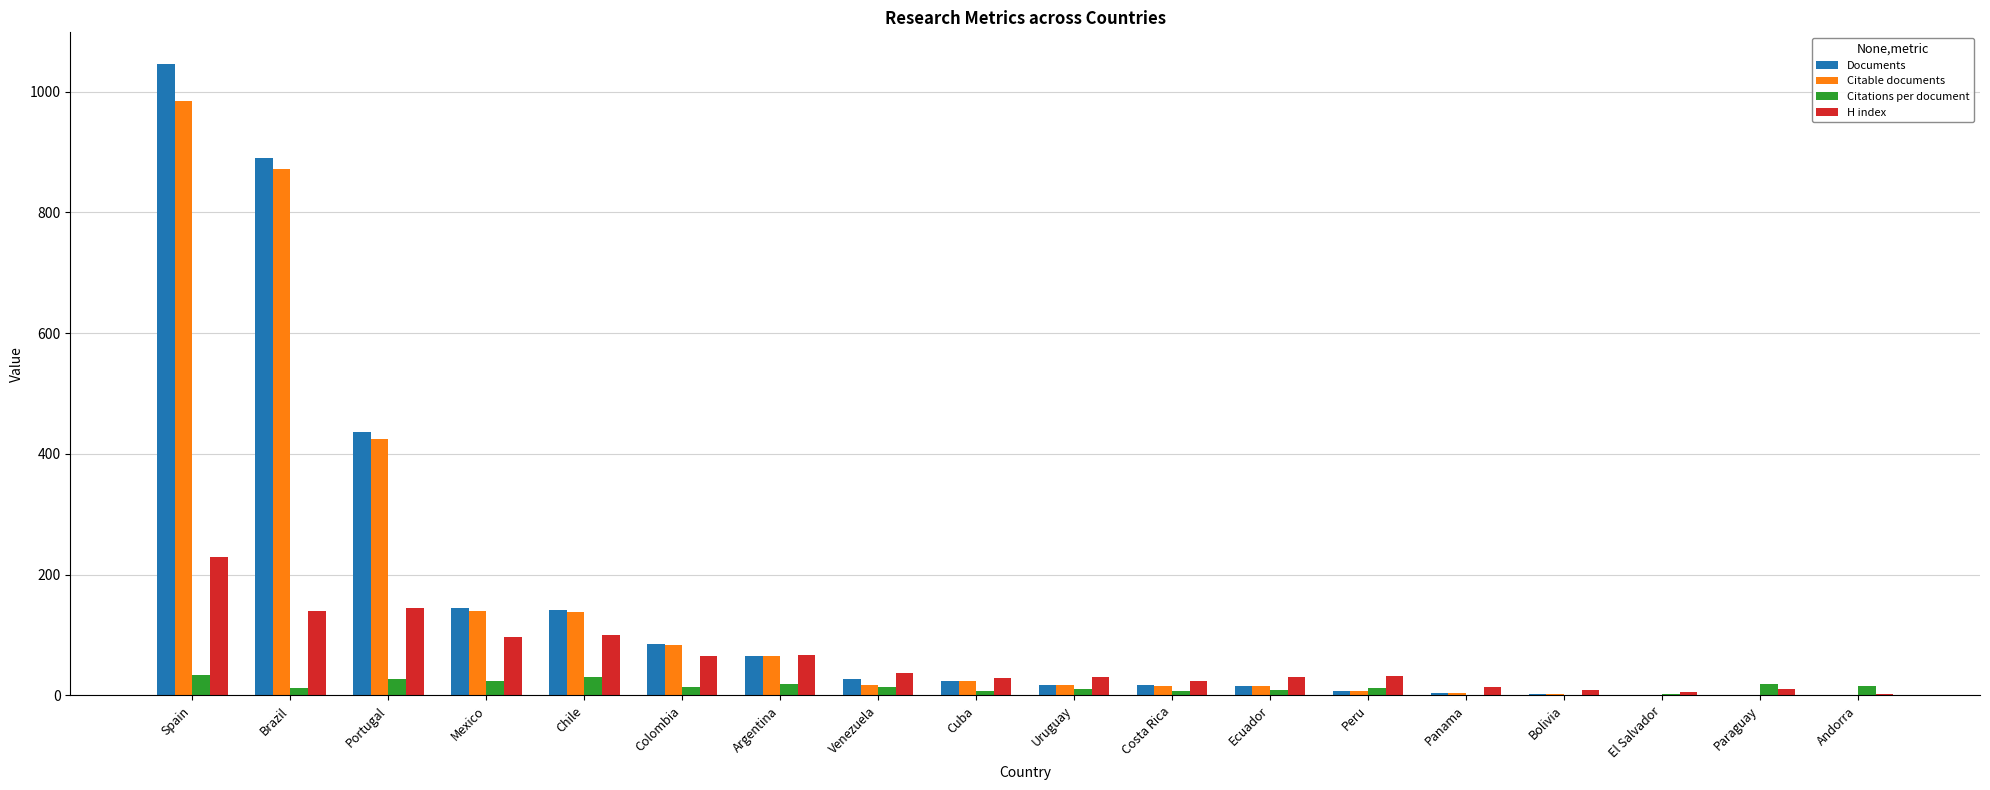

How many groups of bars are there?

18